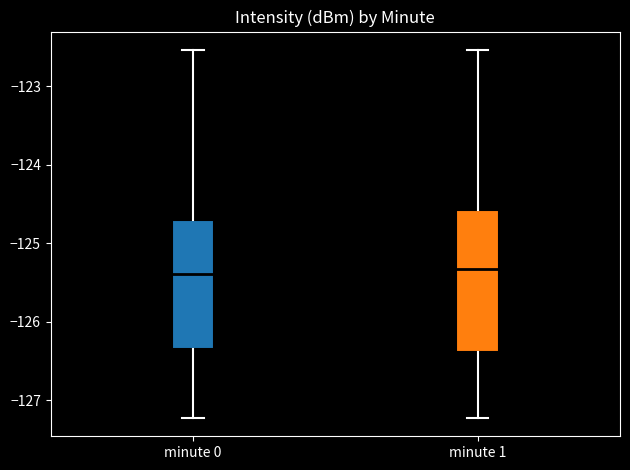

Comparing the boxes themselves (not the whiskers), which one is the tallest?

minute 1